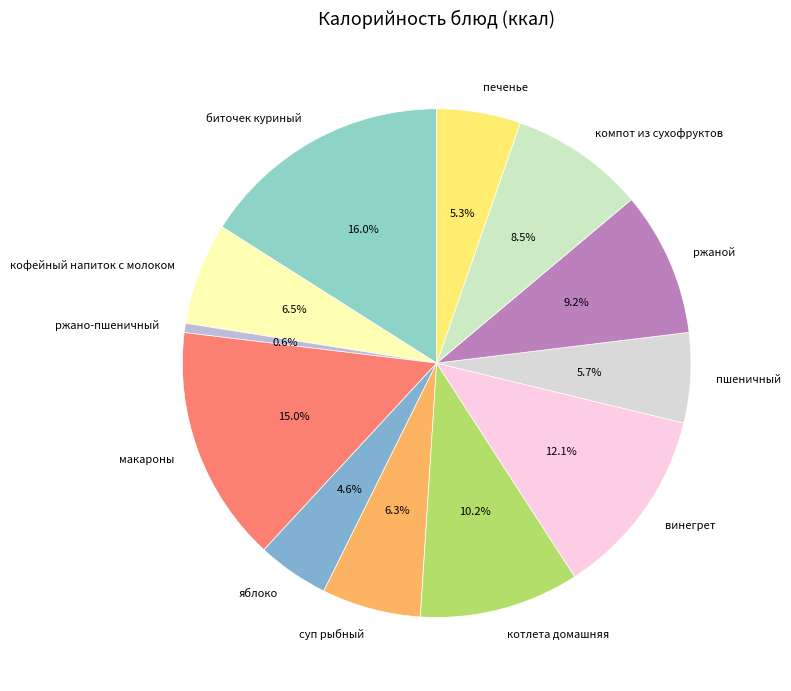

Is котлета домашняя the majority of the pie?

No